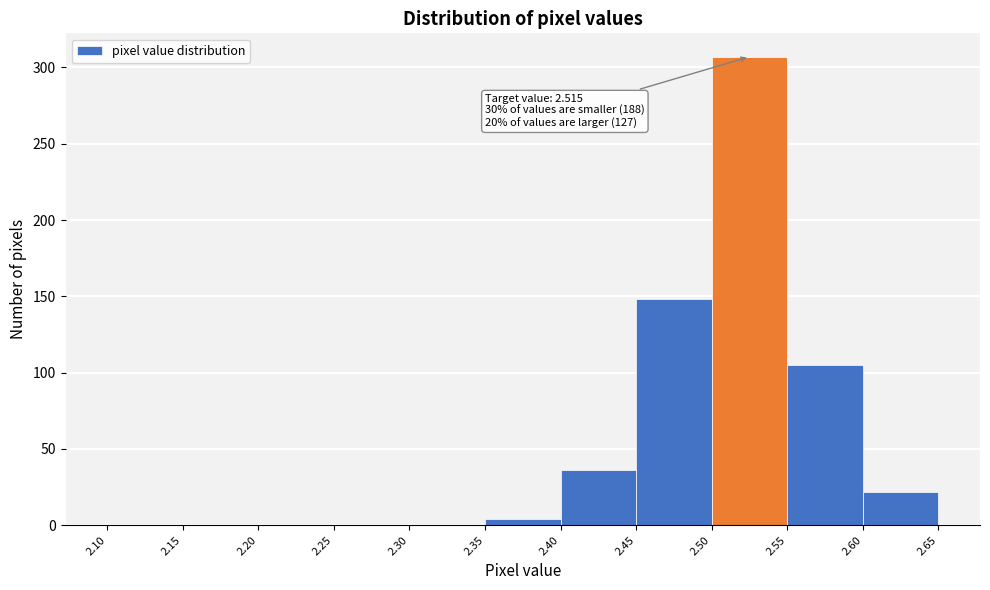

Over which range of the x-axis is the bar tallest?

2.50 to 2.55